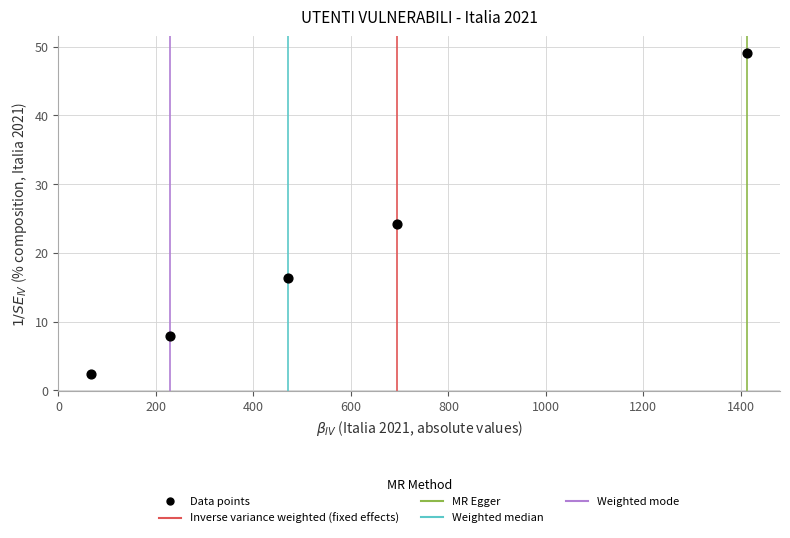

What Y value in the scatter plot is closest to 25?

24.2